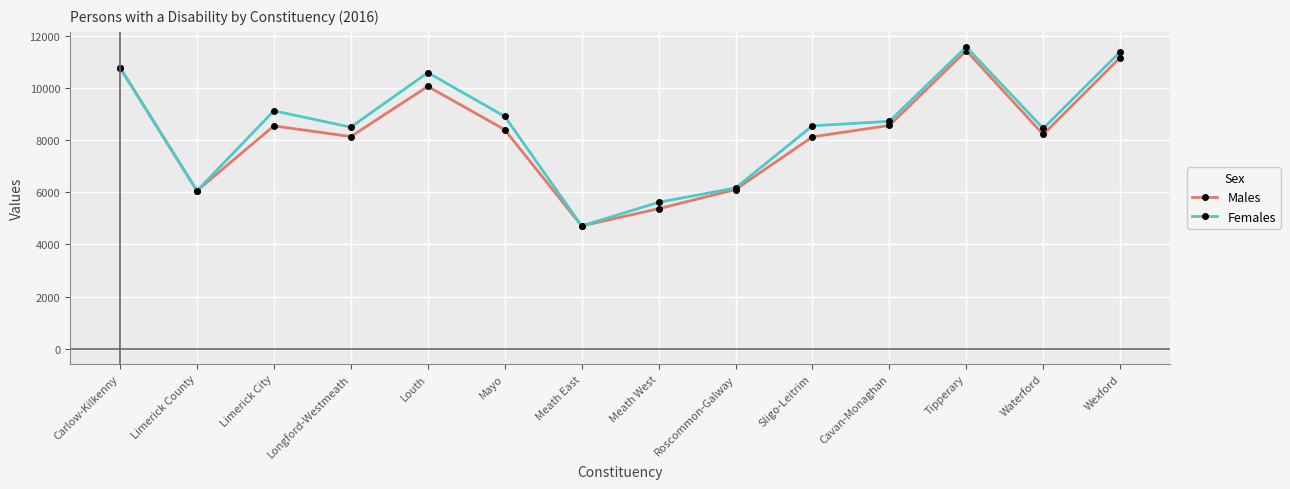

What is the value of the Males point at the 5th from the left?

10066